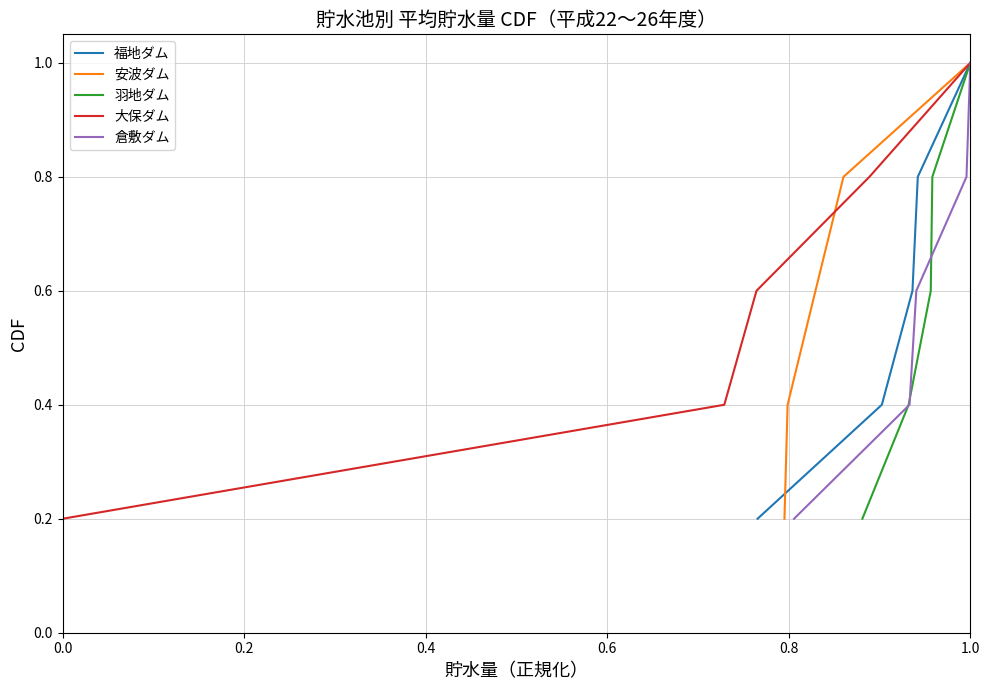

How many distinct data groups are displayed?

5